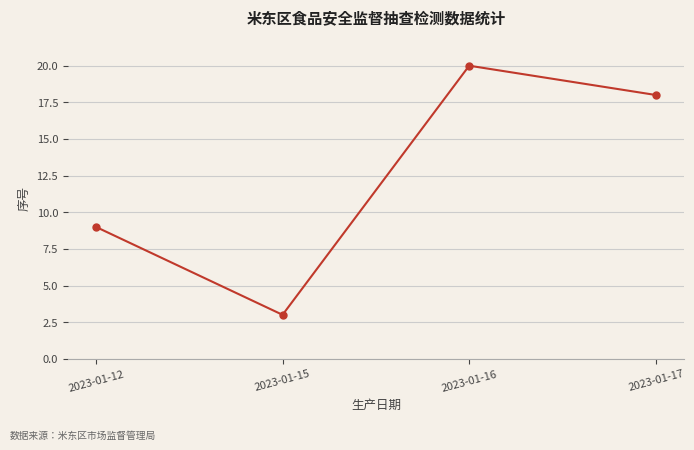

What is the minimum value shown in the chart?

3